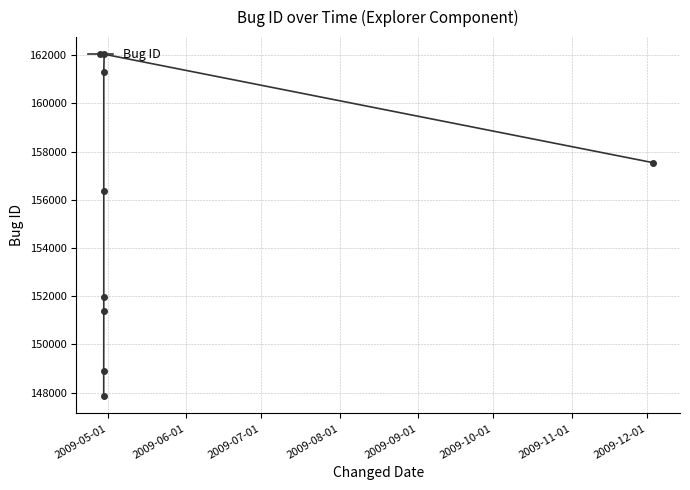

How many distinct data groups are displayed?

1